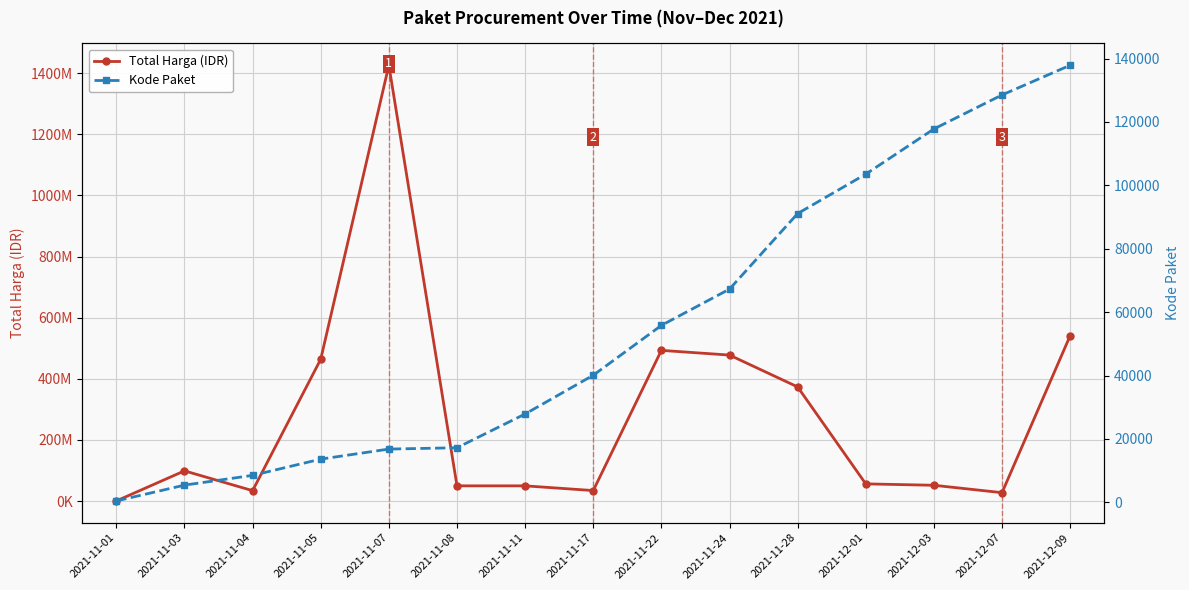

At which category does the chart reach its minimum across all series?

2021-11-01